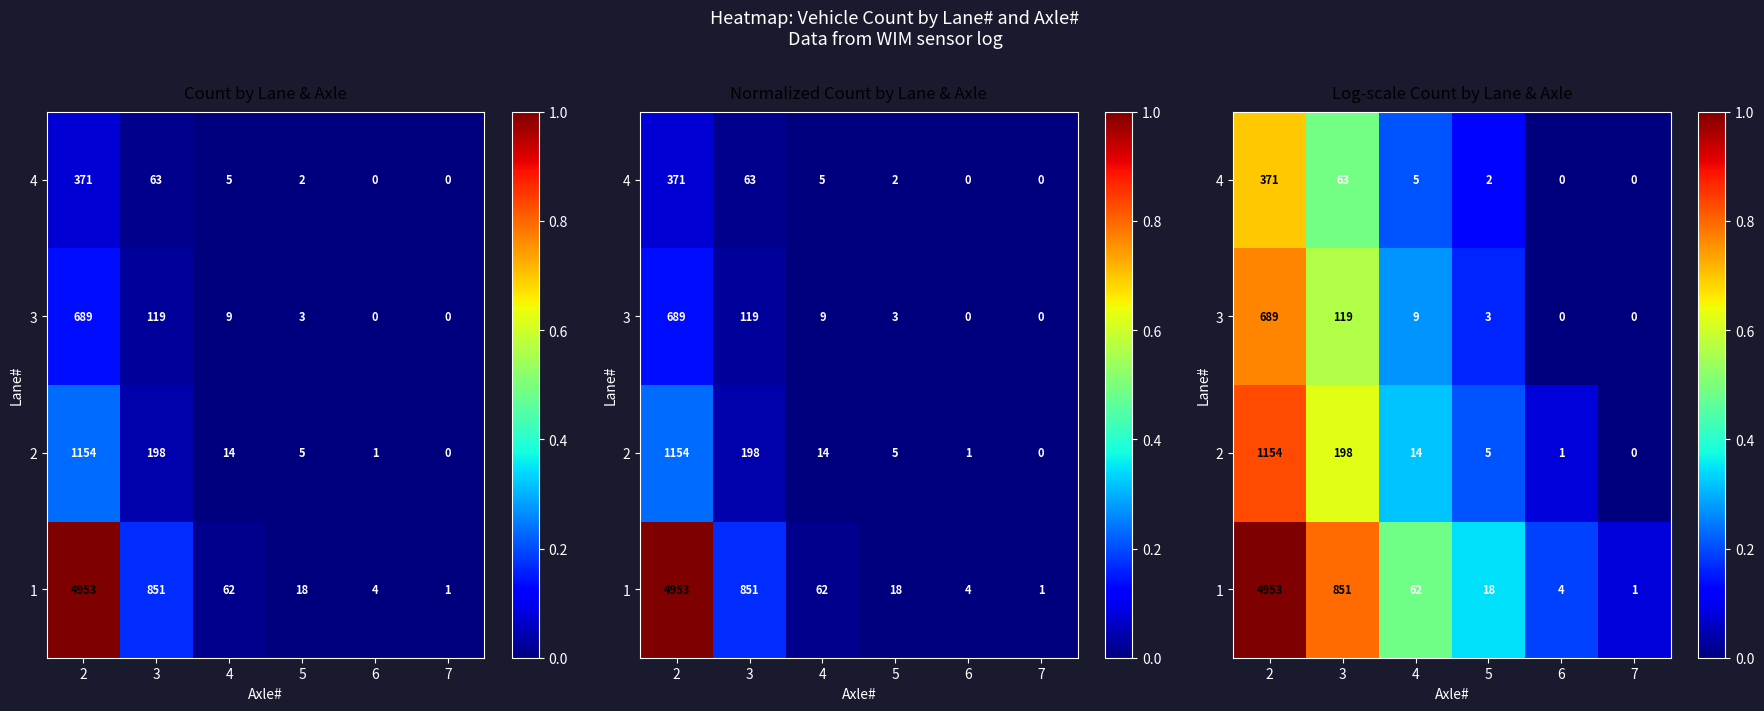

Is the value of 1 at 6 greater than the value of 4 at 3?

No